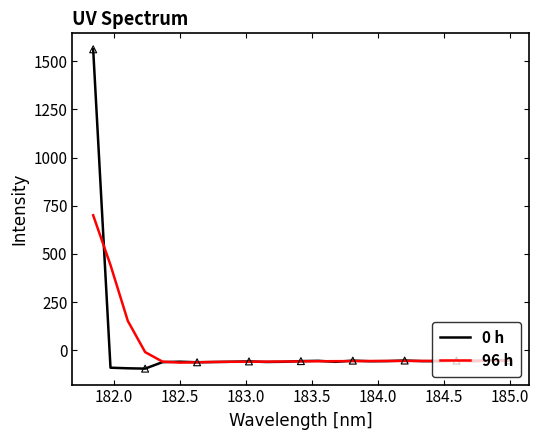

List the series in order of their peak value, lowest first.

96 h, 0 h